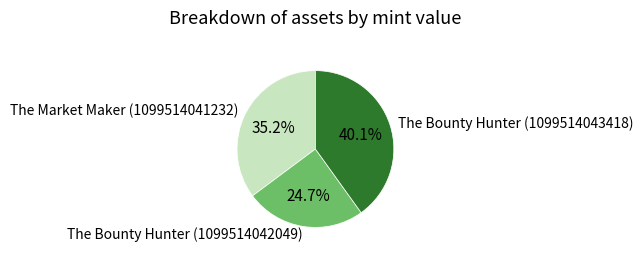

What is the smallest slice in the pie chart?

The Bounty Hunter (1099514042049)